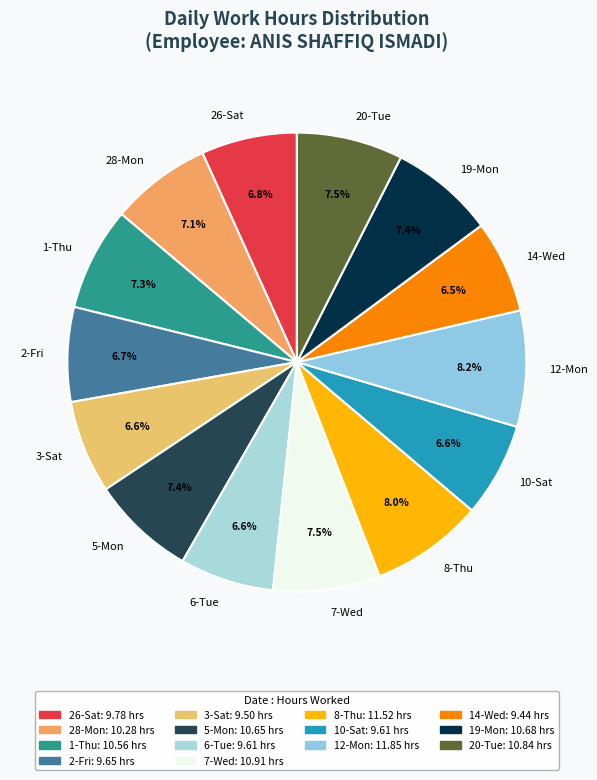

Is it true that 26-Sat is 1% of the pie?

False